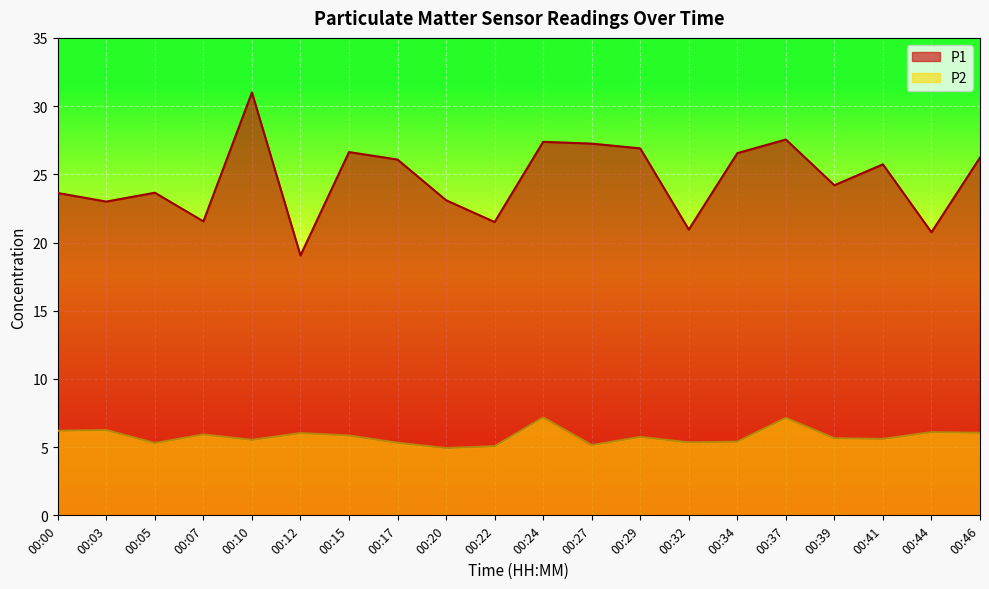

True or false: P1 has more than 2 interior local peaks.

True